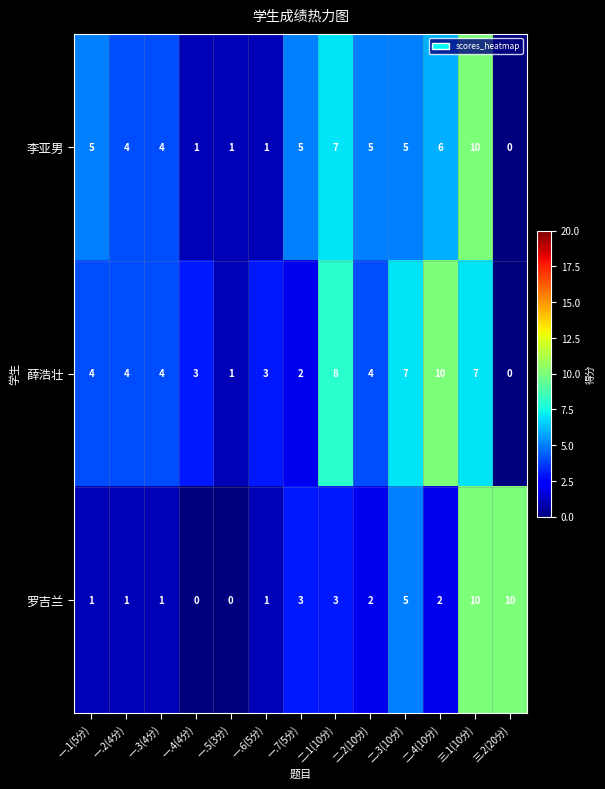

The value of 罗吉兰 at 一.7(5分) is 5. True or false?

False